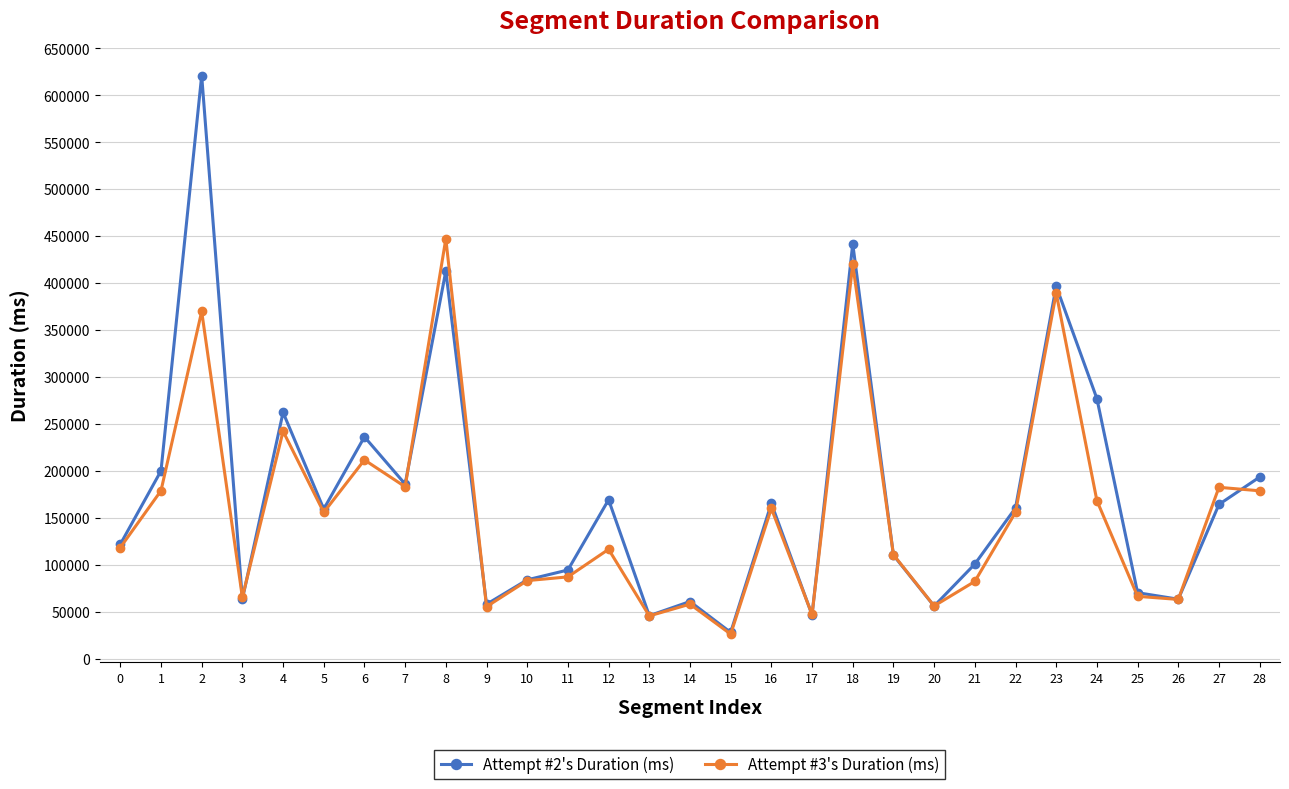

At which label does Attempt #2's Duration (ms) first exceed 159318?

1